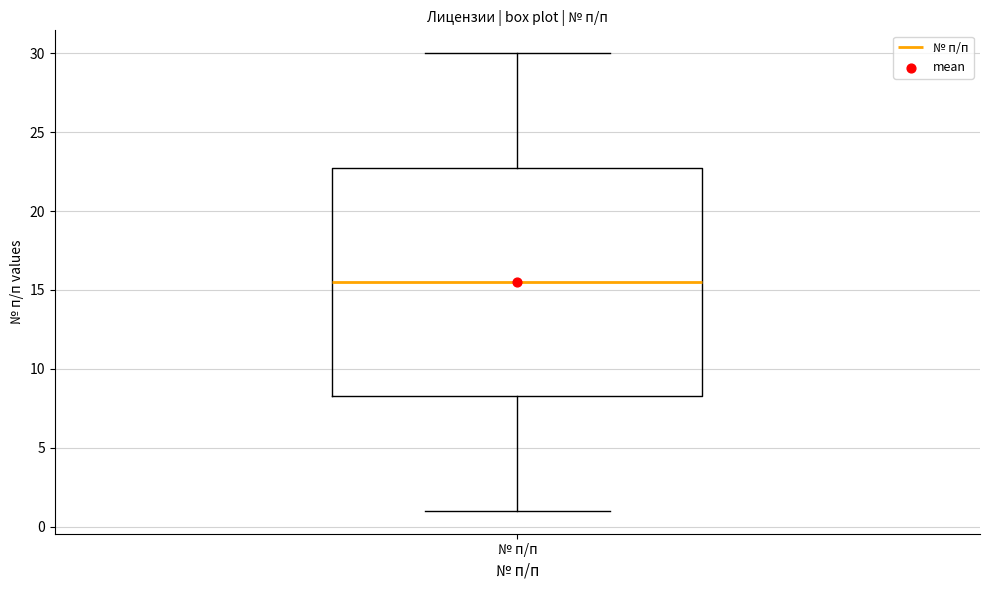

Transcribe this box plot: give where the median line is, the range the box spans, and where the two whiskers end, as read against the y-axis. The values are not printed on the chart, so give them approximately, as read against the axis.

median 15.5, box 8.5 to 23.0, whiskers 1.0 to 30.0